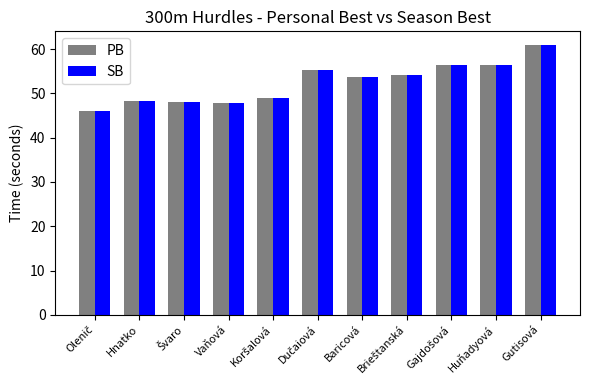

True or false: SB has a value of 11.6 at Hnatko.

False